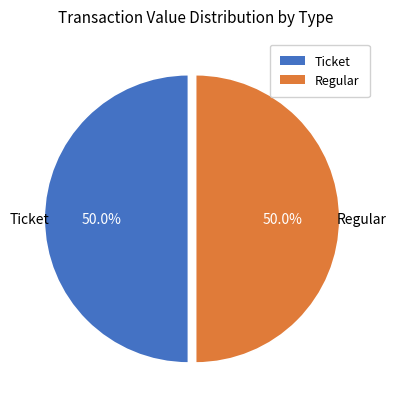

How many segments does this pie chart have?

2